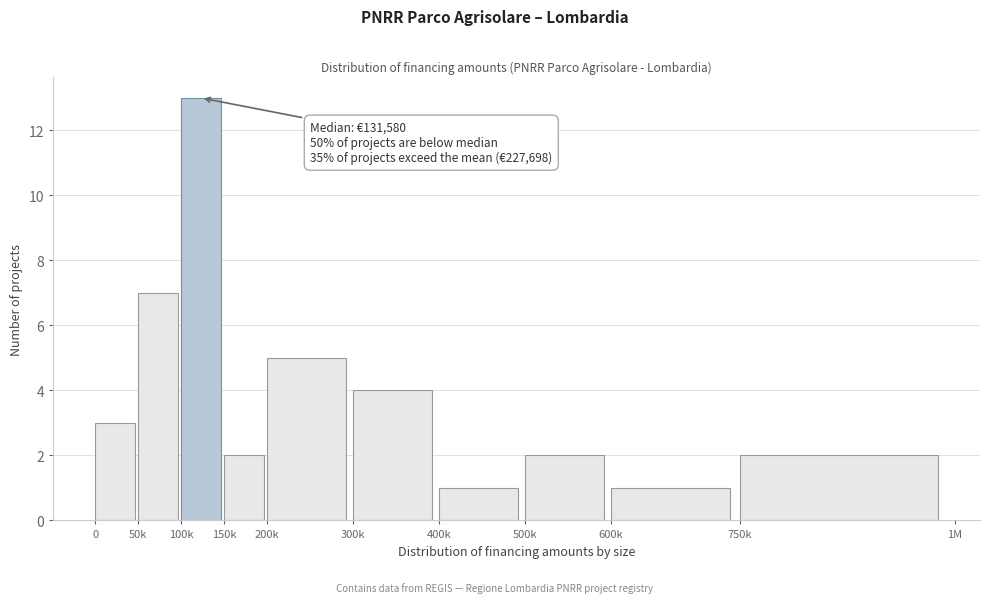

Reading left to right, what are all the values shown in this chart?

3	7	13	2	5	4	1	2	1	2